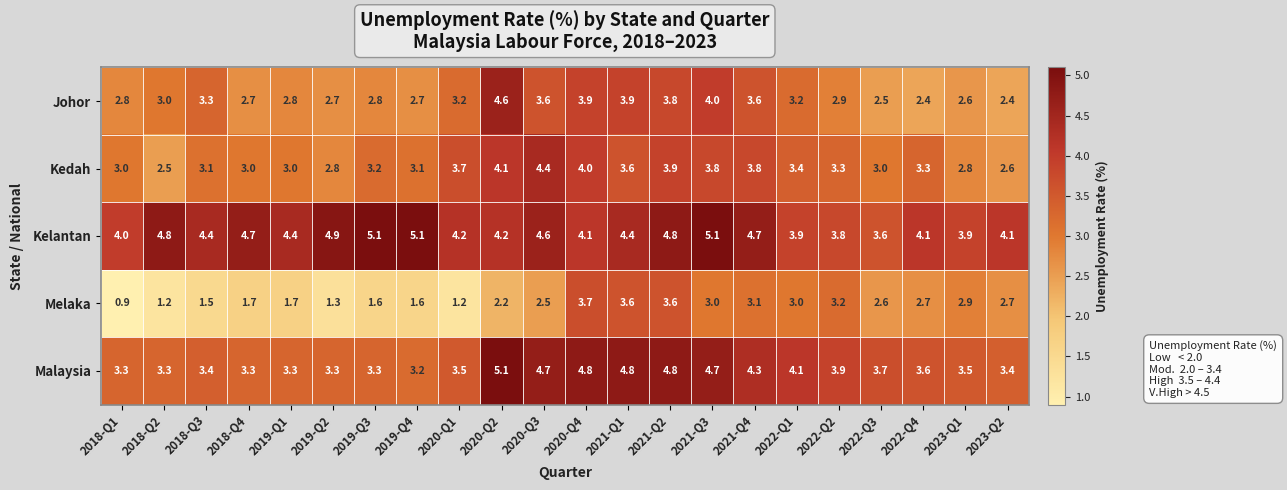

At which category is the sum across all series the highest?

2021-Q2